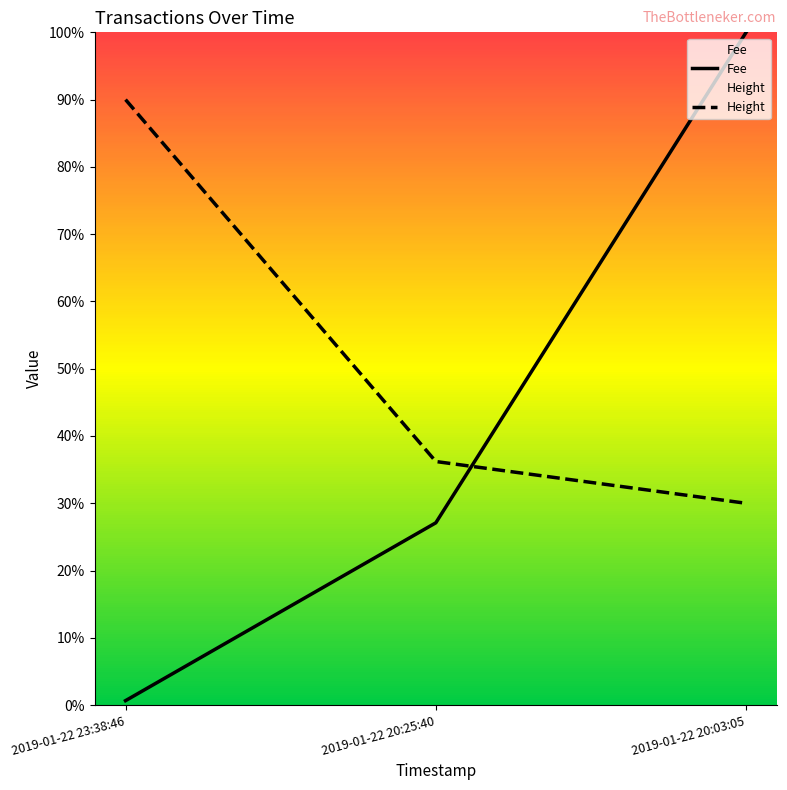

What is the label of the 2nd point from the right?

2019-01-22 20:25:40